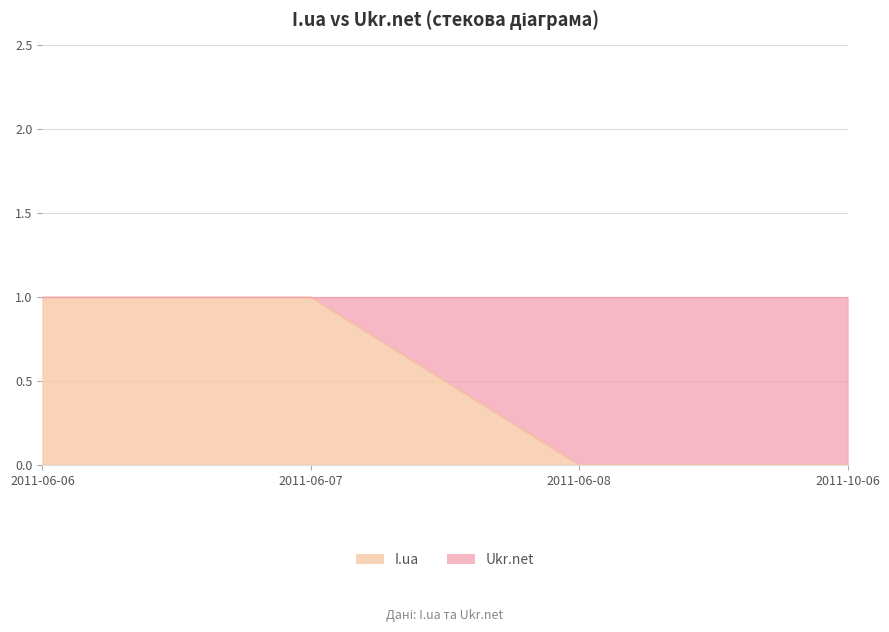

List the labels in order of value, smallest first.

2011-06-08, 2011-10-06, 2011-06-06, 2011-06-07